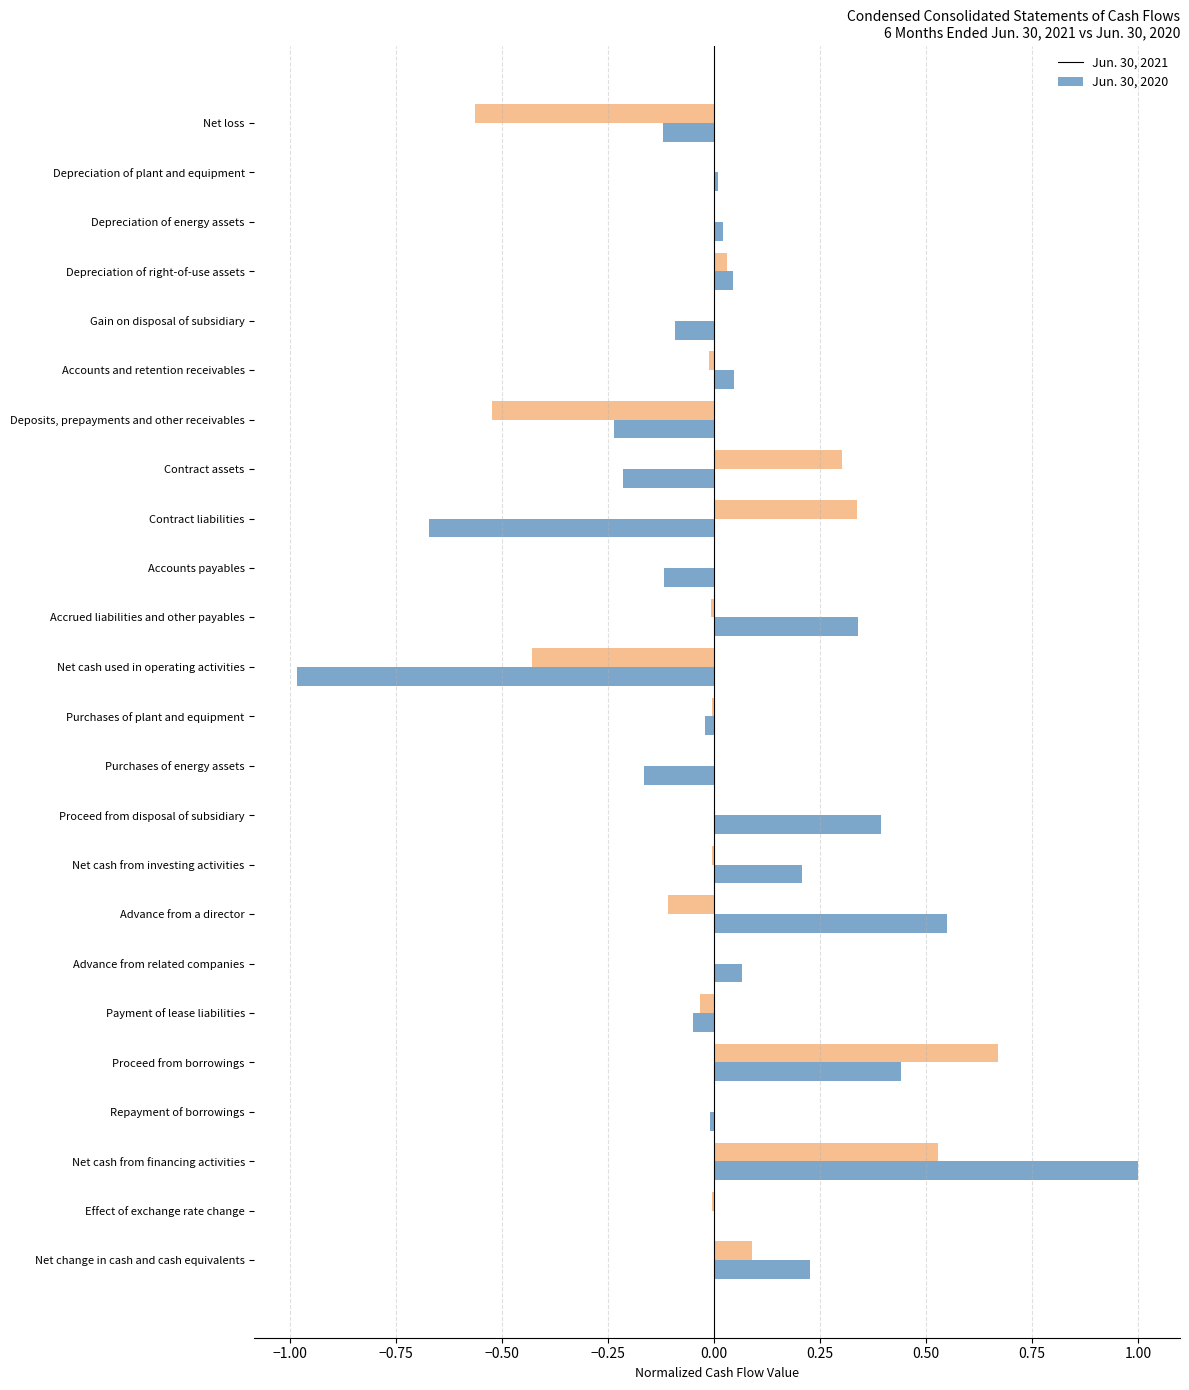

How many distinct data groups are displayed?

2